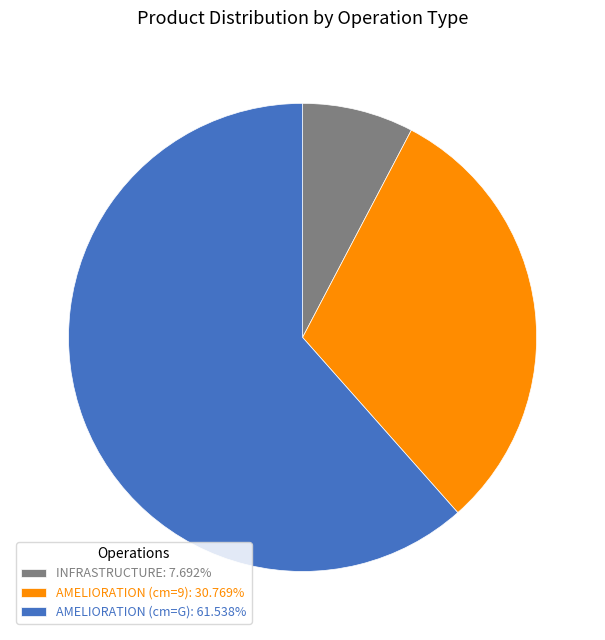

Is the sum of AMELIORATION (cm=G): 61.538% and INFRASTRUCTURE: 7.692% greater than half?

Yes